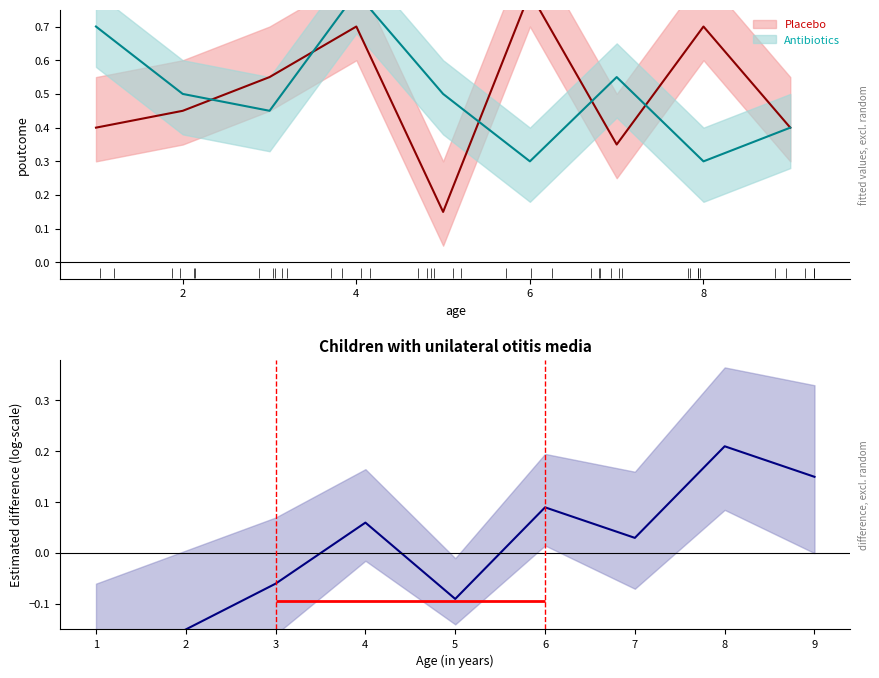

Reading left to right, what are all the values shown in this chart?

-0.2	-0.1	-0.1	0.1	-0.1	0.1	0.0	0.2	0.1